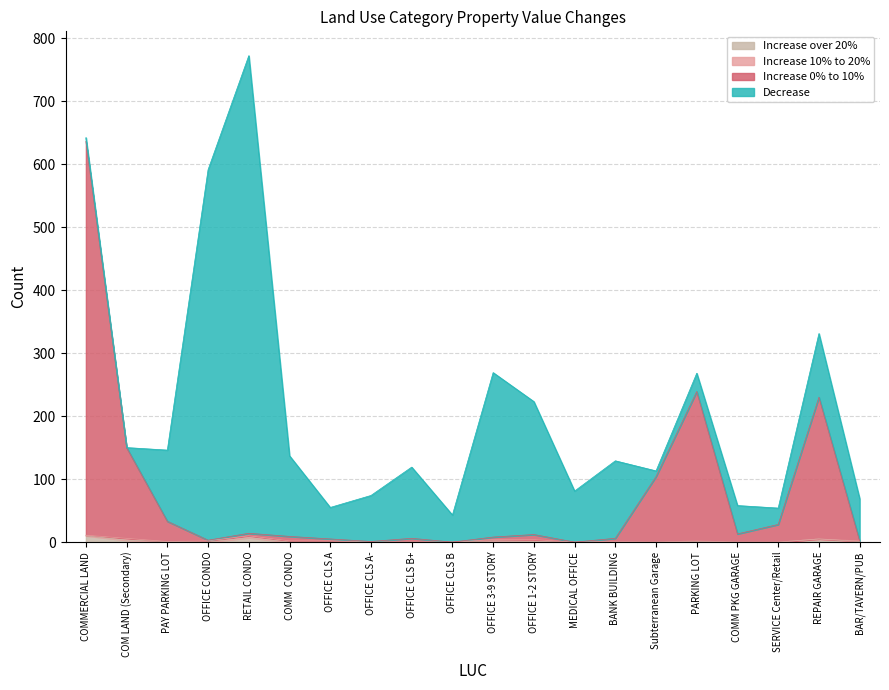

At which category is the sum across all series the highest?

RETAIL CONDO